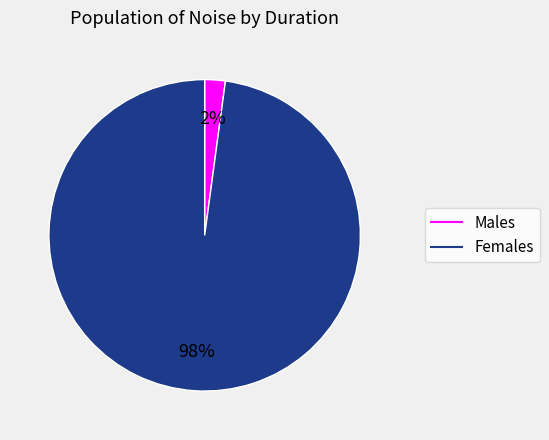

To the nearest percent, what is the average slice percentage?

50%